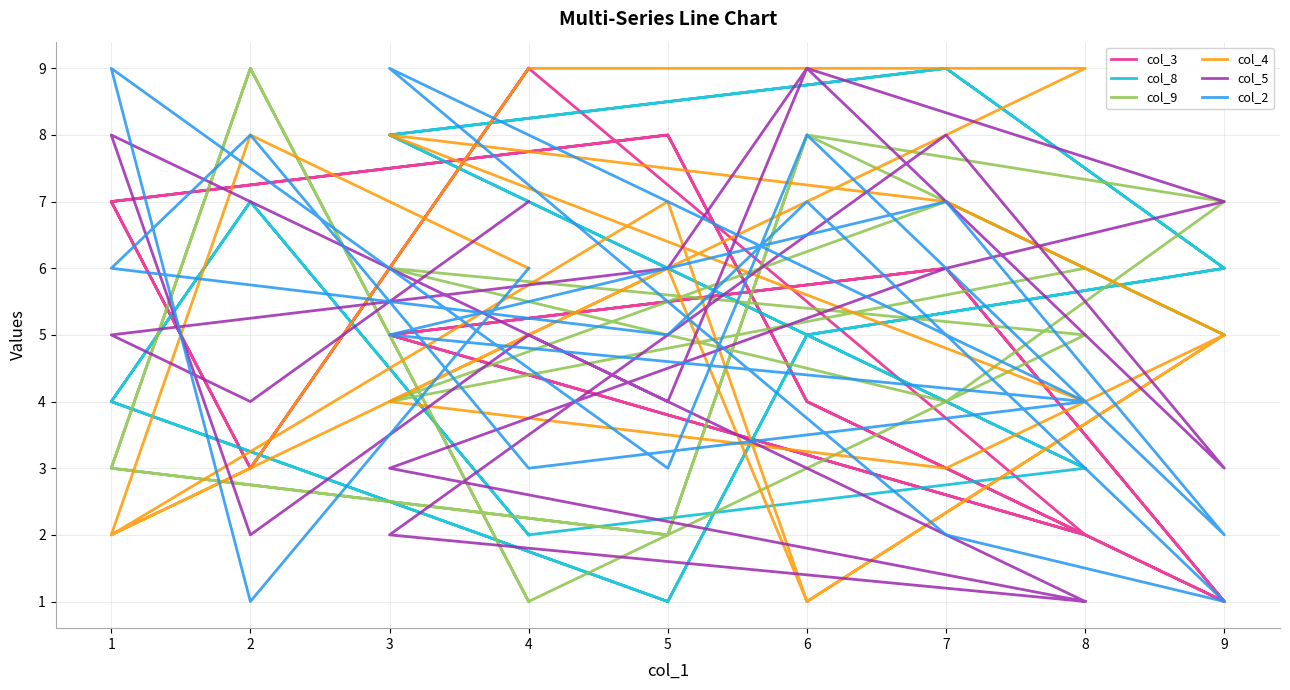

Where do col_9 and col_5 first cross each other?

7 and 9